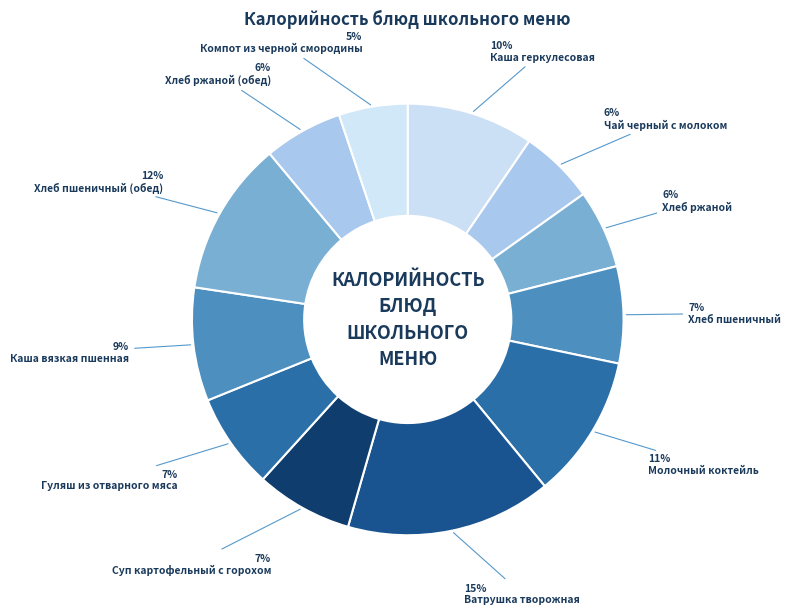

Which slice is the largest?

Ватрушка творожная